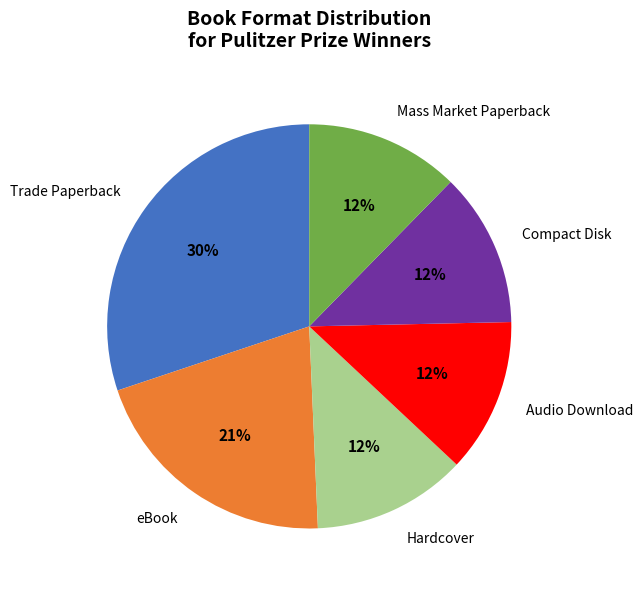

Is it true that eBook is 21% of the pie?

True